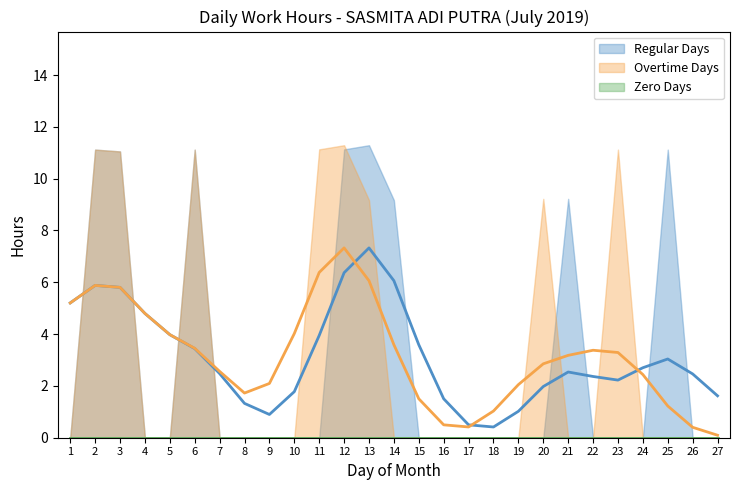

Does the chart display data point markers on the line(s)?

No